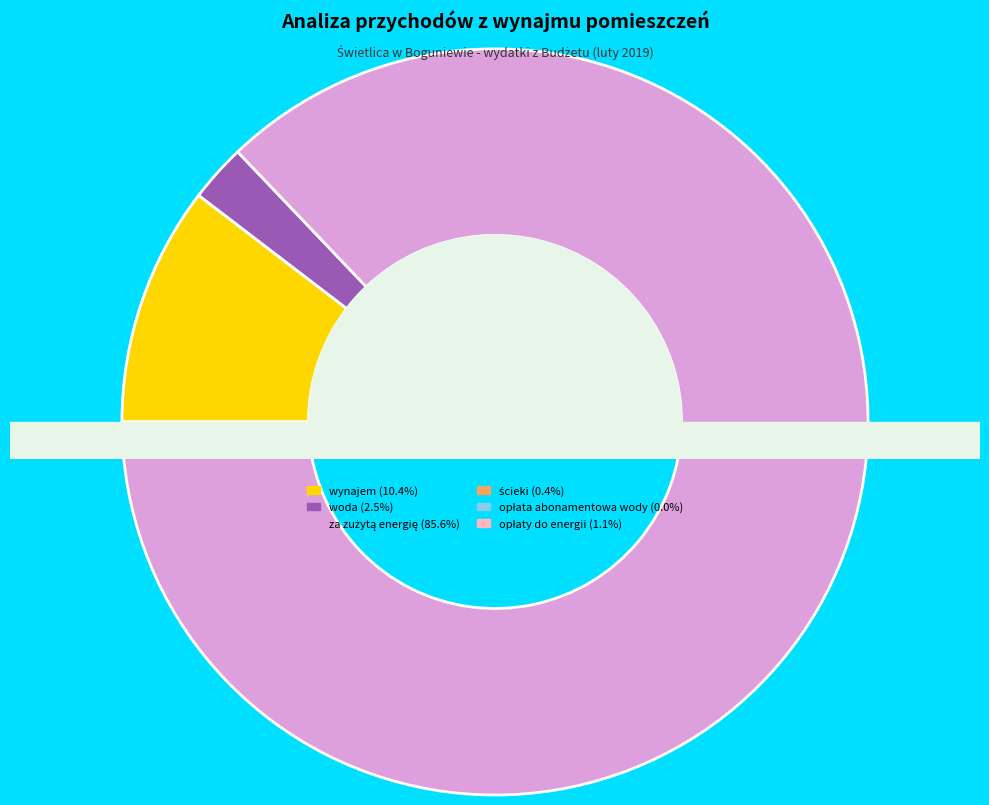

Combined, what portion of the pie is ścieki and woda?

2.9%